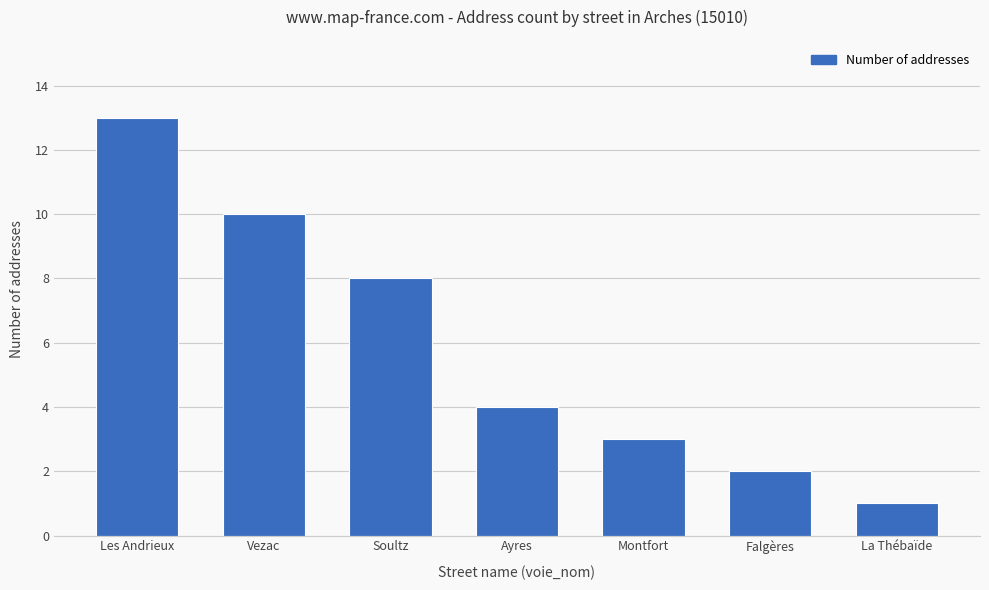

What is the difference between the maximum and minimum values?

12